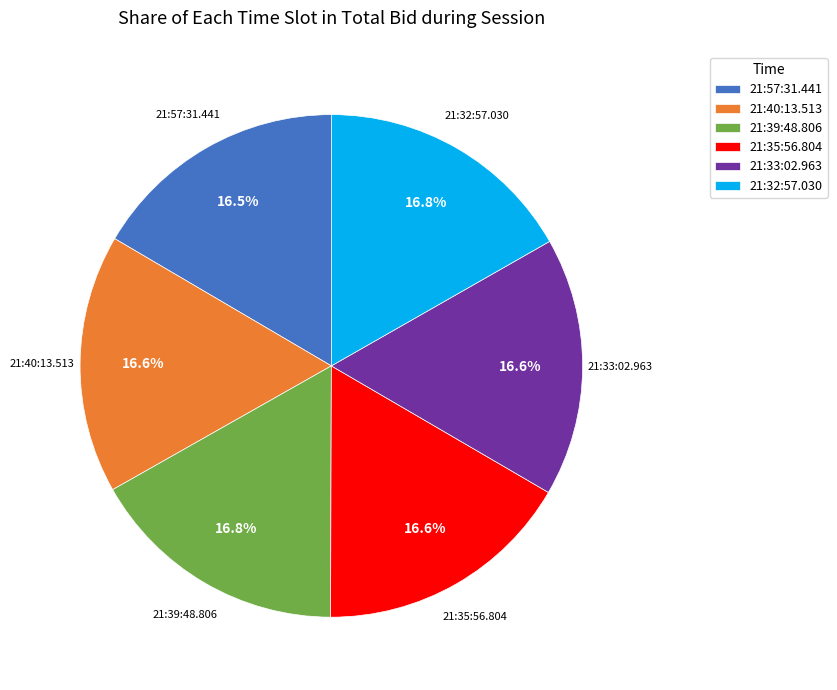

What is the ratio of the value at 21:57:31.441 to the value at 21:39:48.806?

1.0